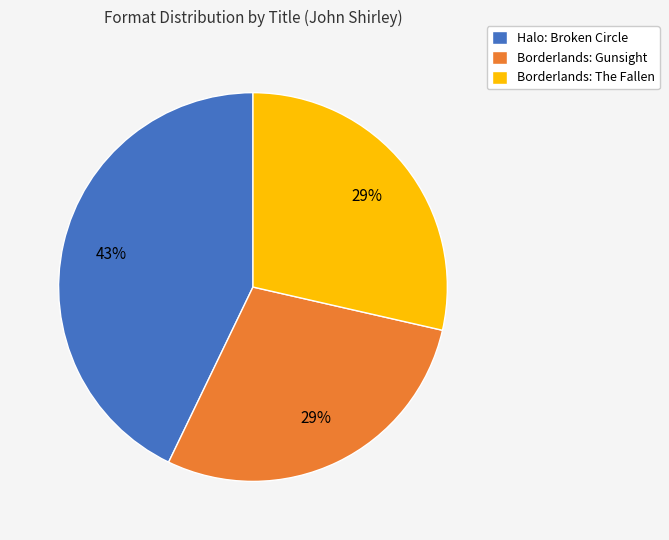

Does any single category account for the majority?

No